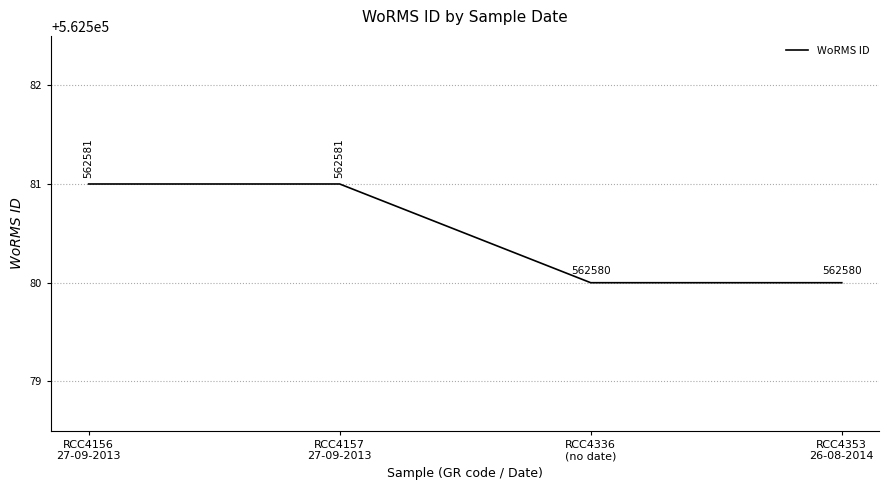

What is the sum of all values?

2250322